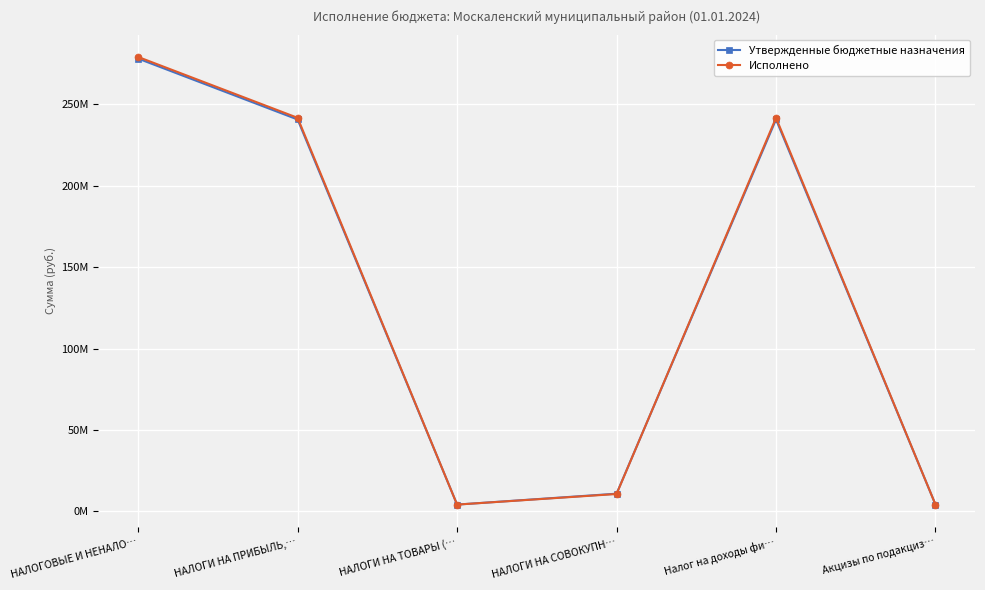

What are all the series names shown in the legend?

Утвержденные бюджетные назначения, Исполнено